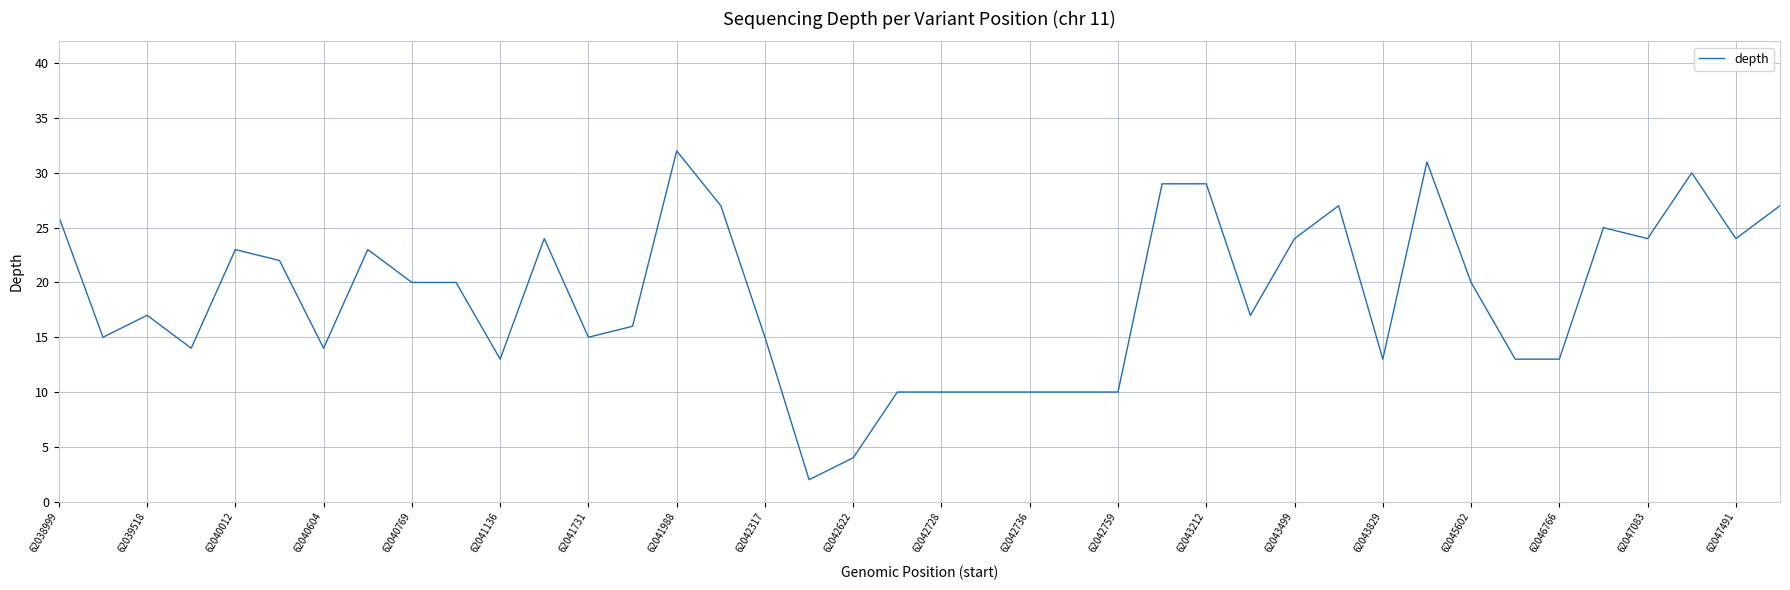

What is the difference between the maximum and minimum values?

30